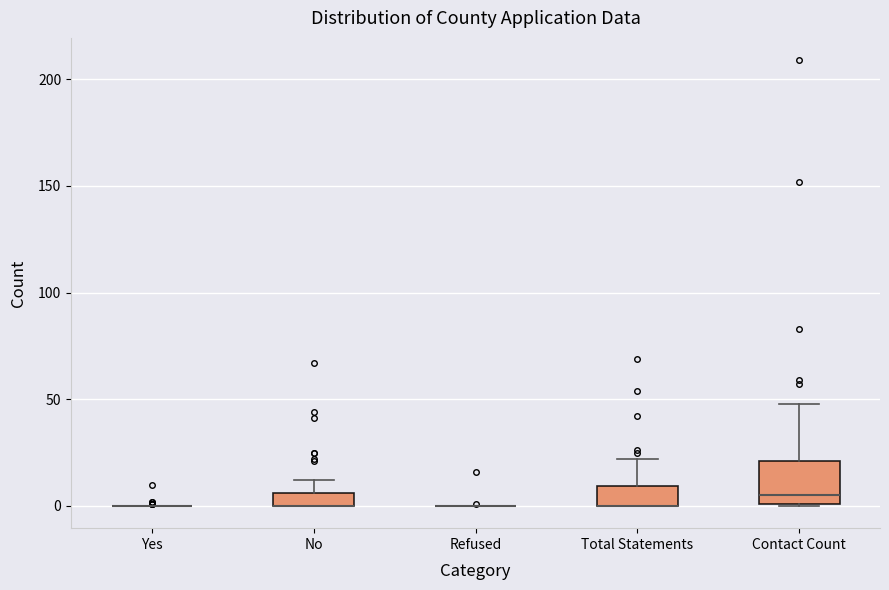

Where is the upper edge of the box for Contact Count on the y-axis? The values are not printed on the chart, so give them approximately, as read against the axis.

20